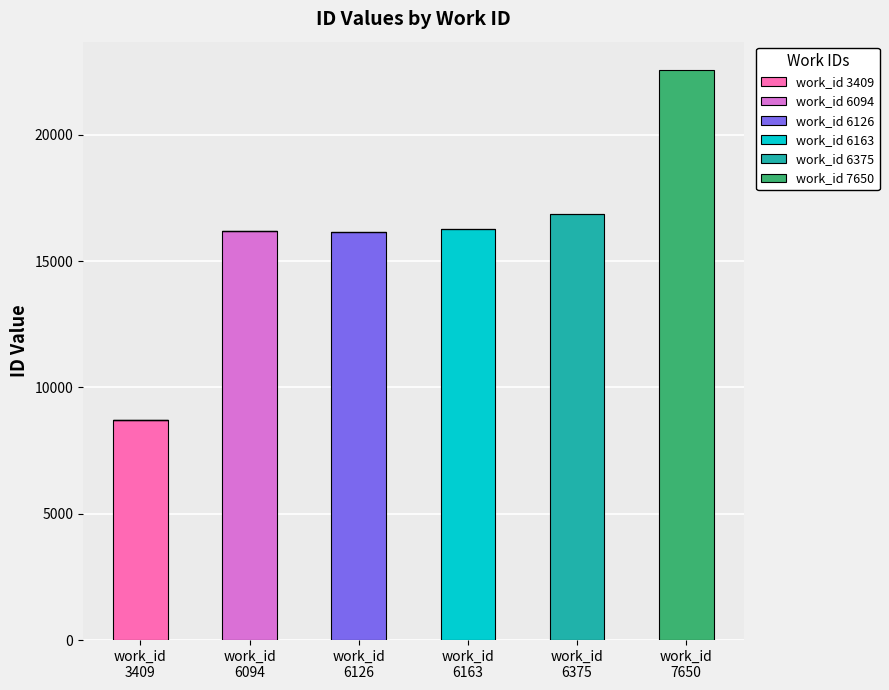

What is the highest value of the work_id 3409 series?

8700